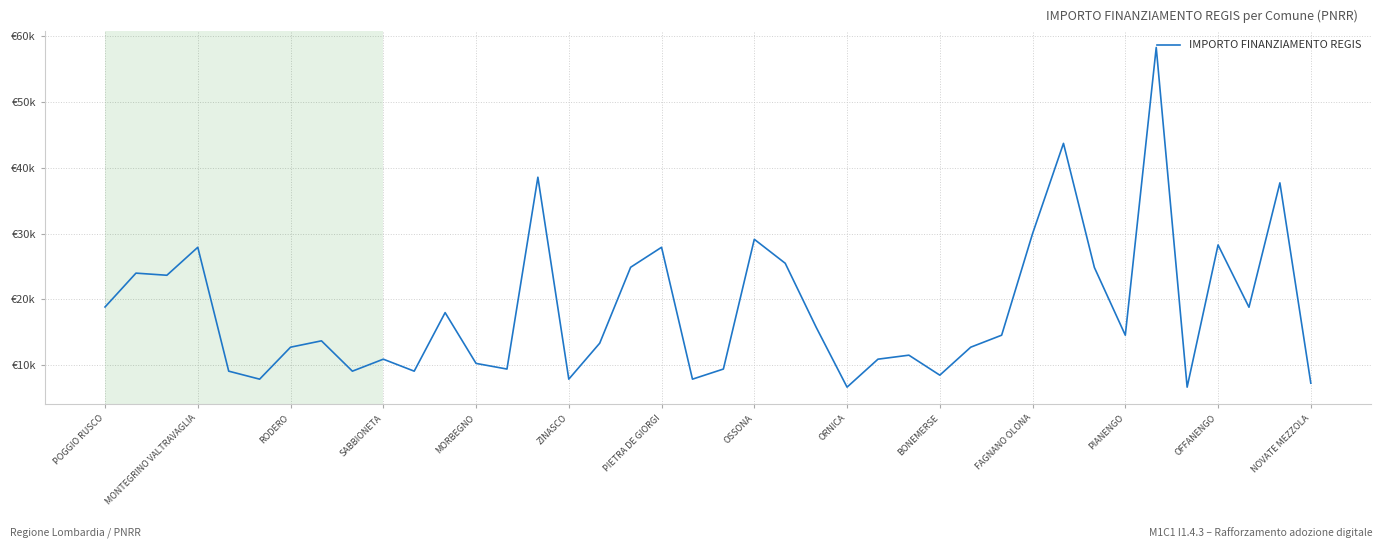

Rank the categories by value from highest to lowest.

34, 31, 14, 38, 30, 21, 36, SABBIONETA, 18, 22, 17, 32, MONTEGRINO VALTRAVAGLIA, RODERO, POGGIO RUSCO, 37, PIANENGO, 23, 29, 33, OSSONA, 16, PIETRA DE GIORGI, 28, 26, BONEMERSE, 25, OFFANENGO, NOVATE MEZZOLA, 20, MORBEGNO, ORNICA, FAGNANO OLONA, 27, ZINASCO, 15, 19, 39, 24, 35